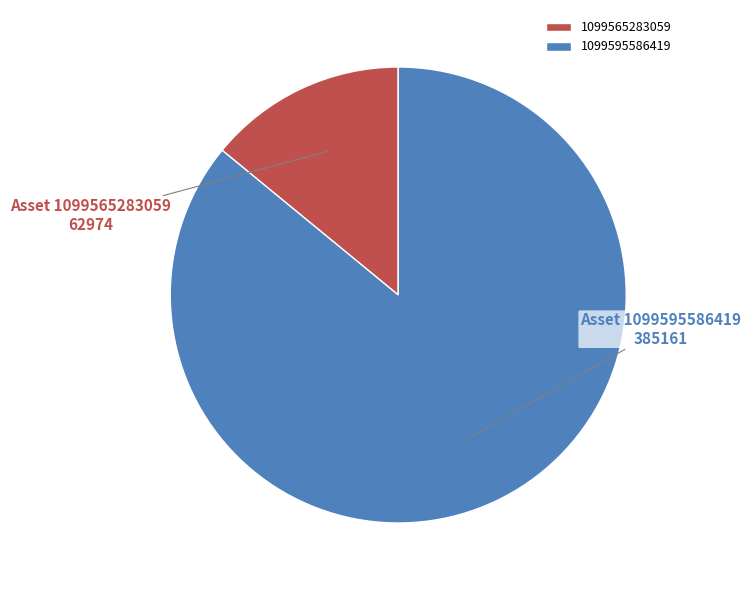

Do 1099565283059 and 1099595586419 together represent more than half of the pie?

Yes